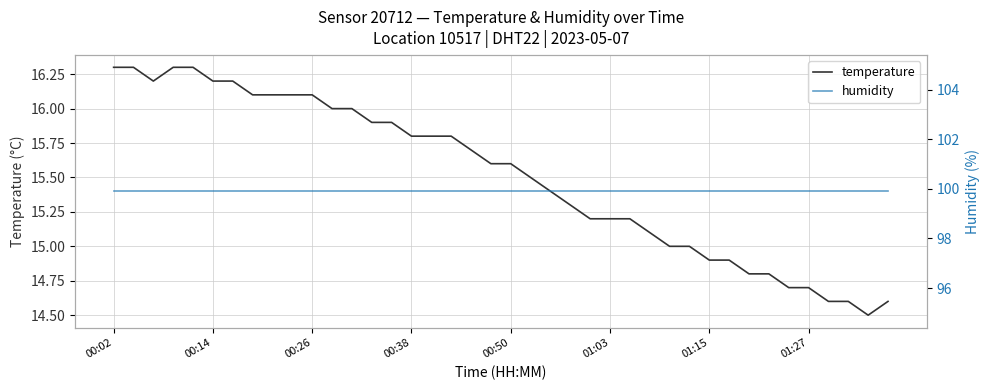

Which series has the widest spread of values?

temperature